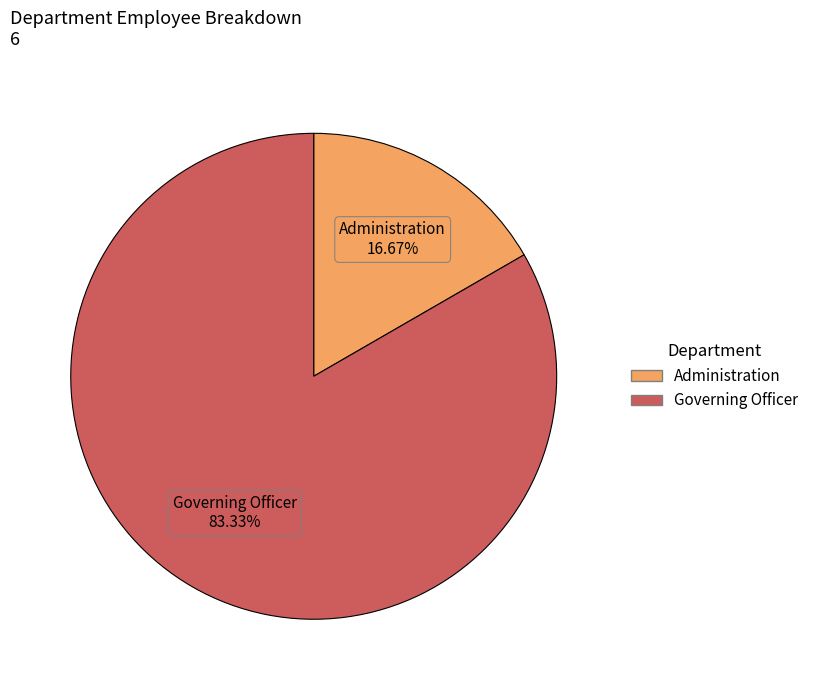

Rank the categories by value from highest to lowest.

Governing Officer, Administration